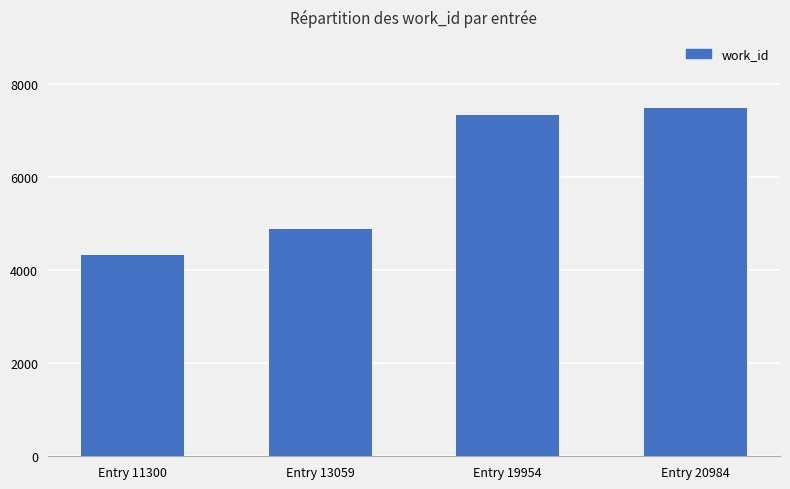

Between Entry 19954 and Entry 13059, which is larger?

Entry 19954